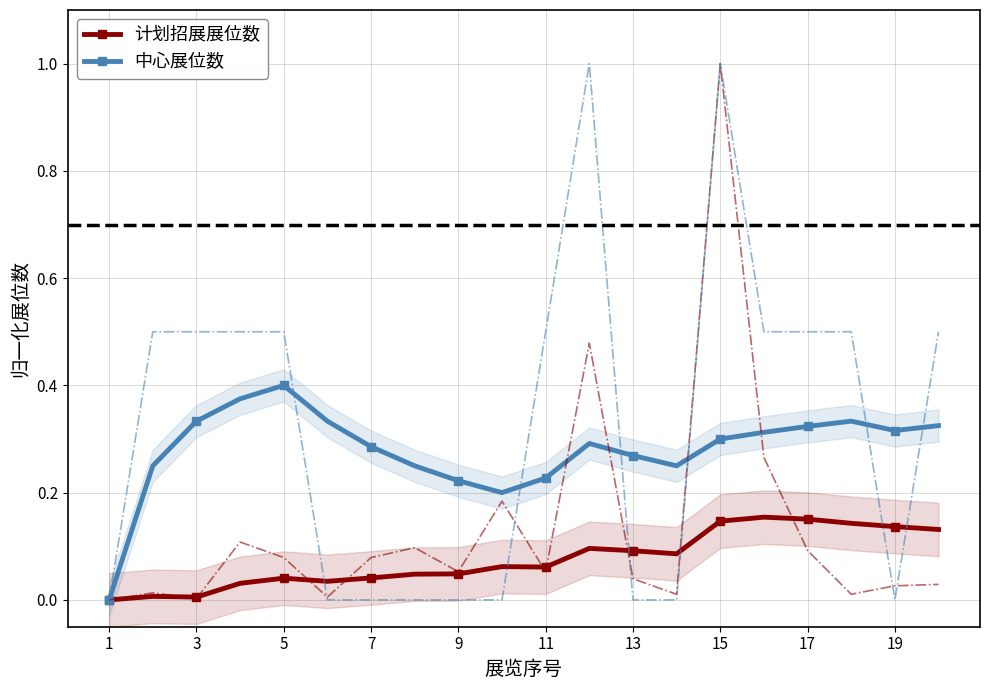

True or false: 中心展位数 and 计划招展展位数 intersect in this chart.

False